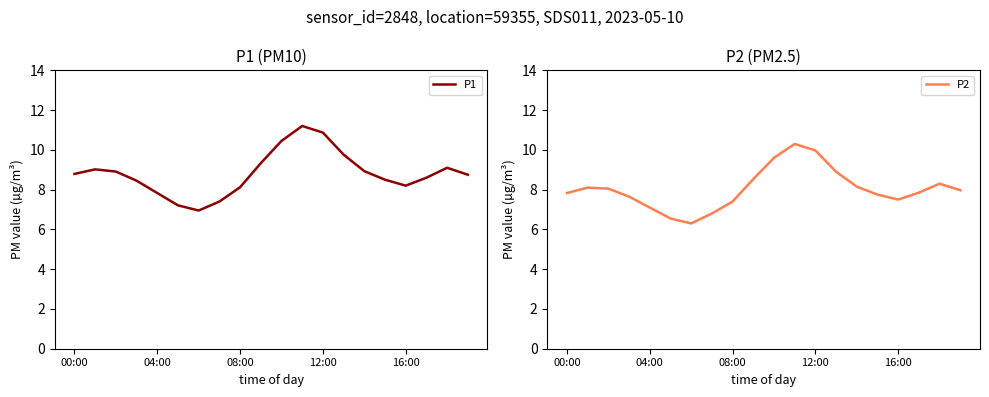

At which label is P2 closest to 8?

19